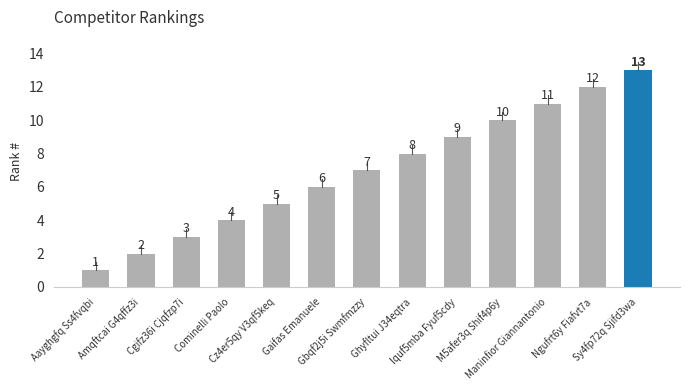

List the labels in order of value, largest first.

Sy4fp72q Sjifd3wa, Ngufrt6y Fiafvt7a, Maninfior Giannantonio, M5afer3q Shif4p6y, Iquf5mba Fyuf5cdy, Ghyfltui J34eqtra, Gbqf2j5i Swmfmzzy, Gaifas Emanuele, Cz4er5qy V3qf5keq, Cominelli Paolo, Cgifz36i Cjqfzp7i, Amqftcai G4qffz3i, Aayghgfq Ss4fvqbi